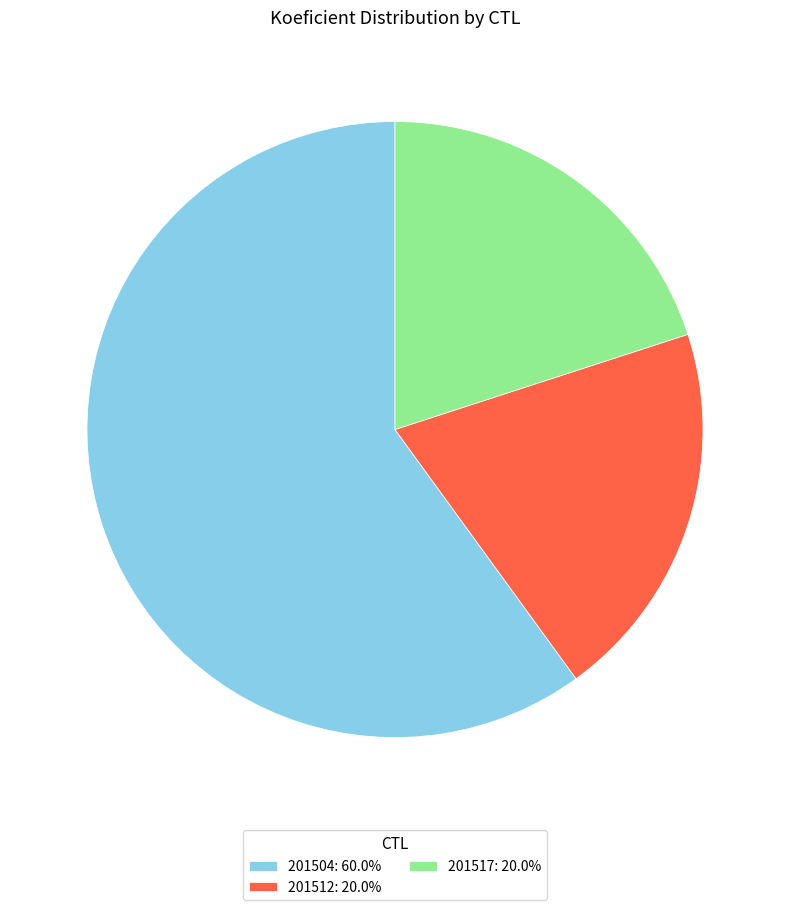

Is the sum of 201512 and 201504 greater than half?

Yes